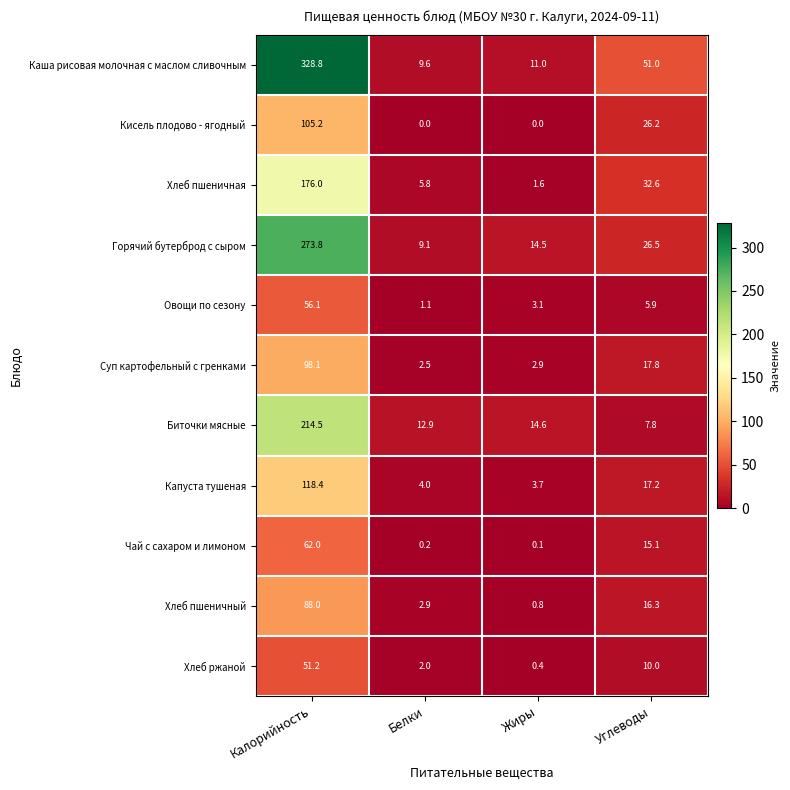

What is the average value of the Капуста тушеная series?

35.8